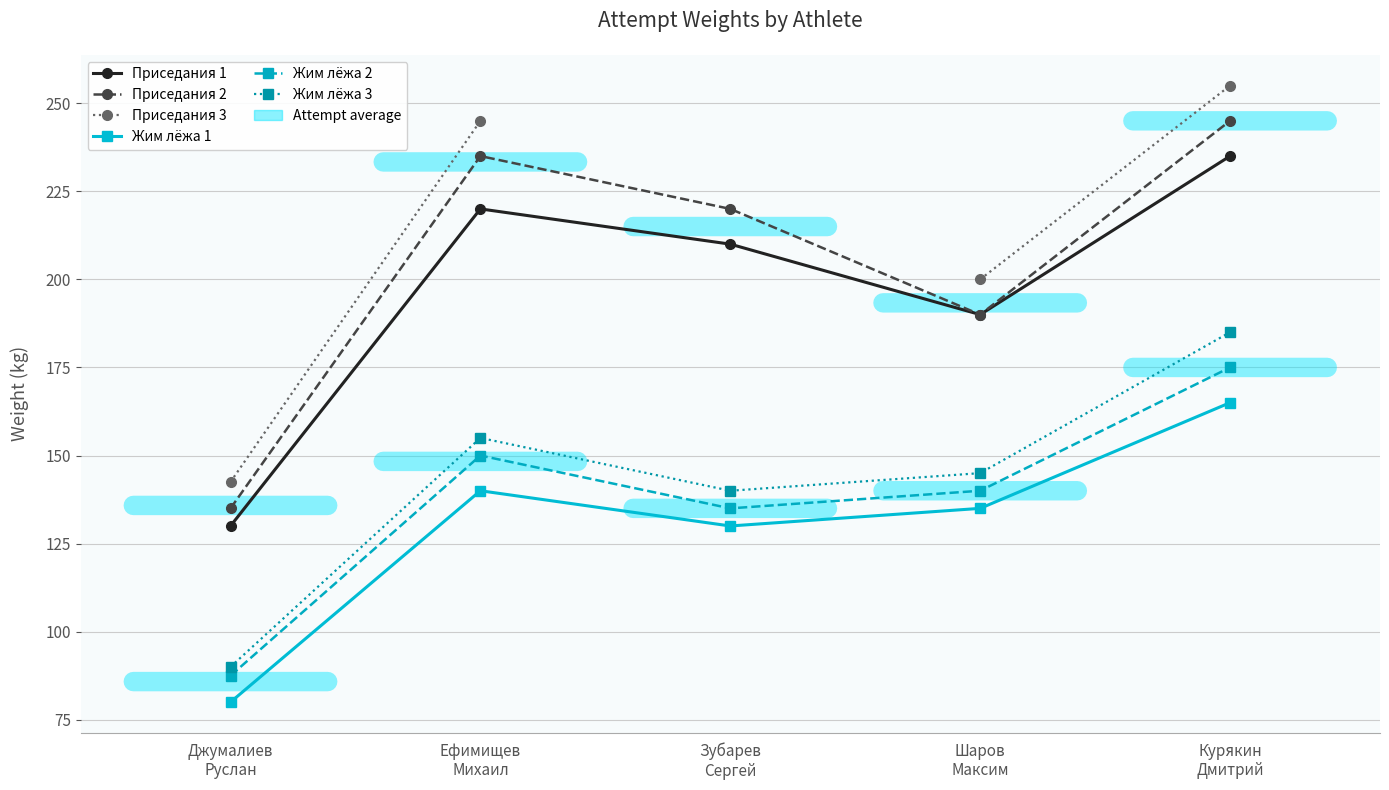

How many categories are shown in the chart?

5